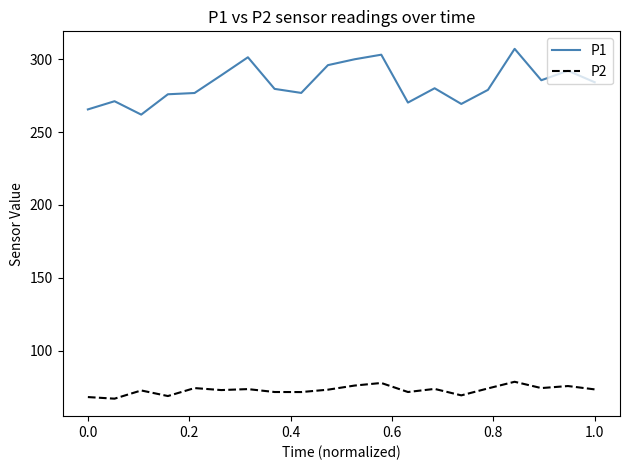

Does the chart display data point markers on the line(s)?

No